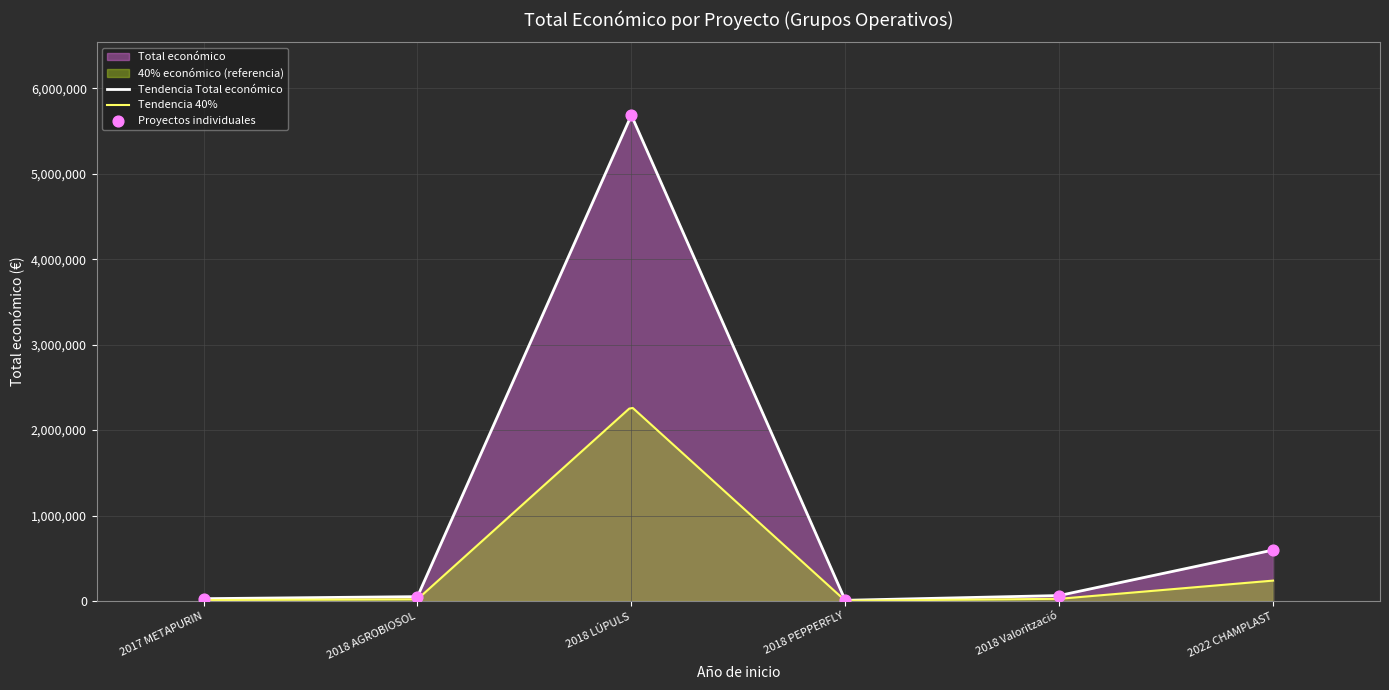

Between 2018 LÚPULS and 2022 CHAMPLAST, which is larger?

2018 LÚPULS